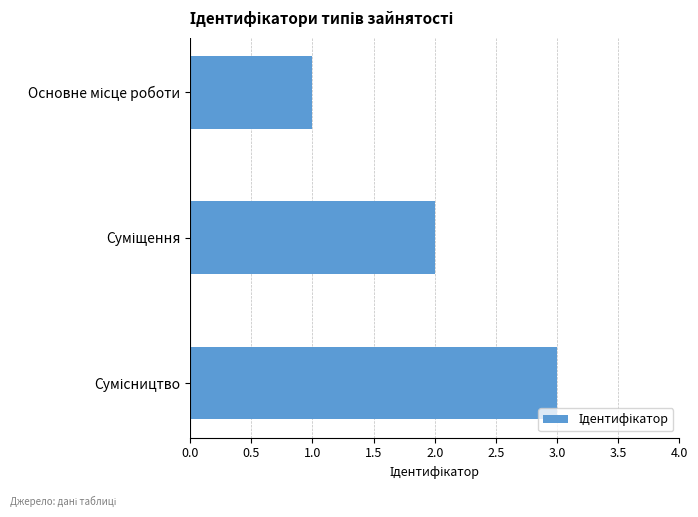

What is the greatest value displayed?

3